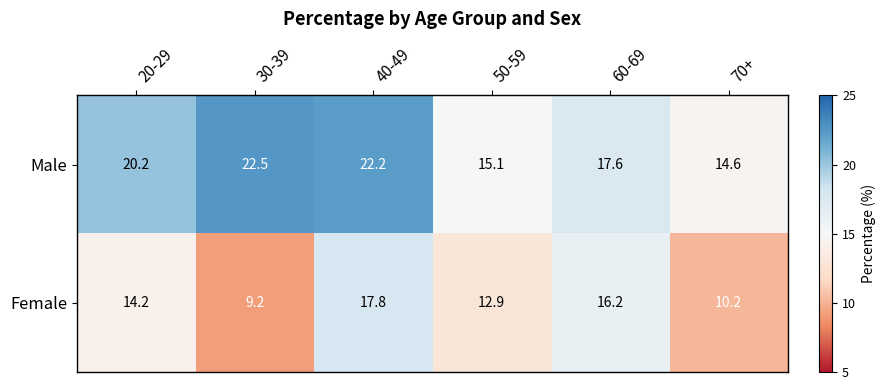

What is the difference between the highest and lowest values at 70+?

4.4